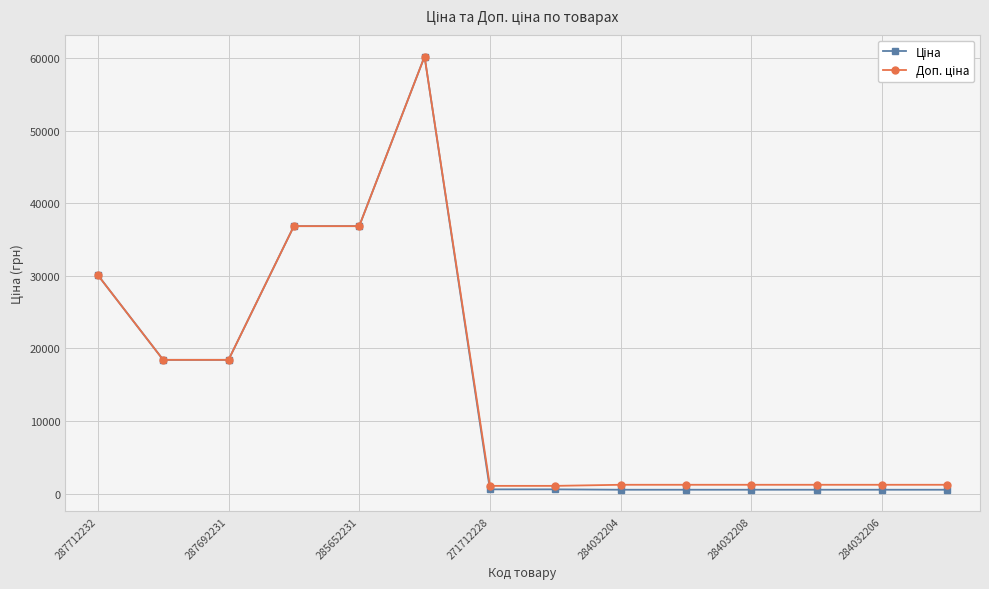

At how many categories does at least one series exceed 3487?

6